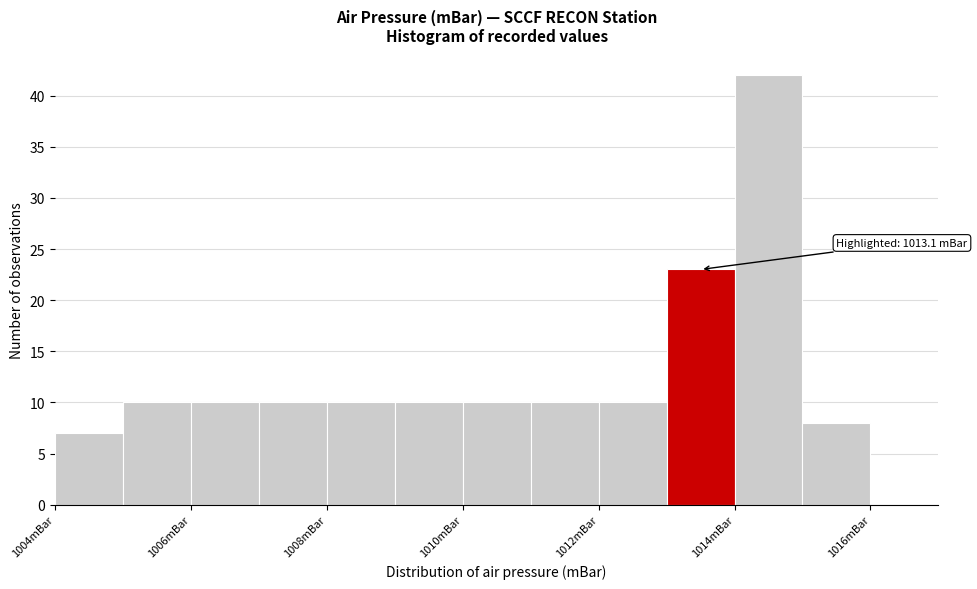

Which range on the x-axis has the tallest bar?

1014 to 1015